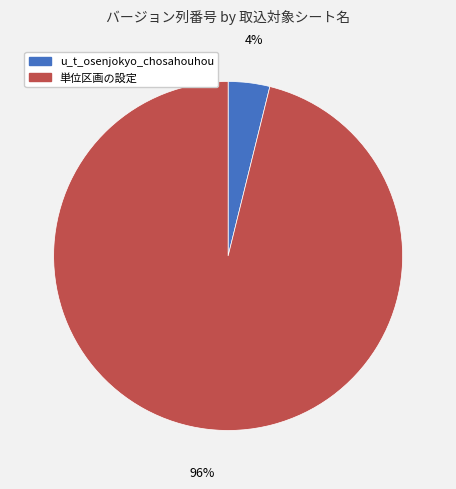

To the nearest percent, what is the combined percentage of 単位区画の設定 and u_t_osenjokyo_chosahouhou?

100%